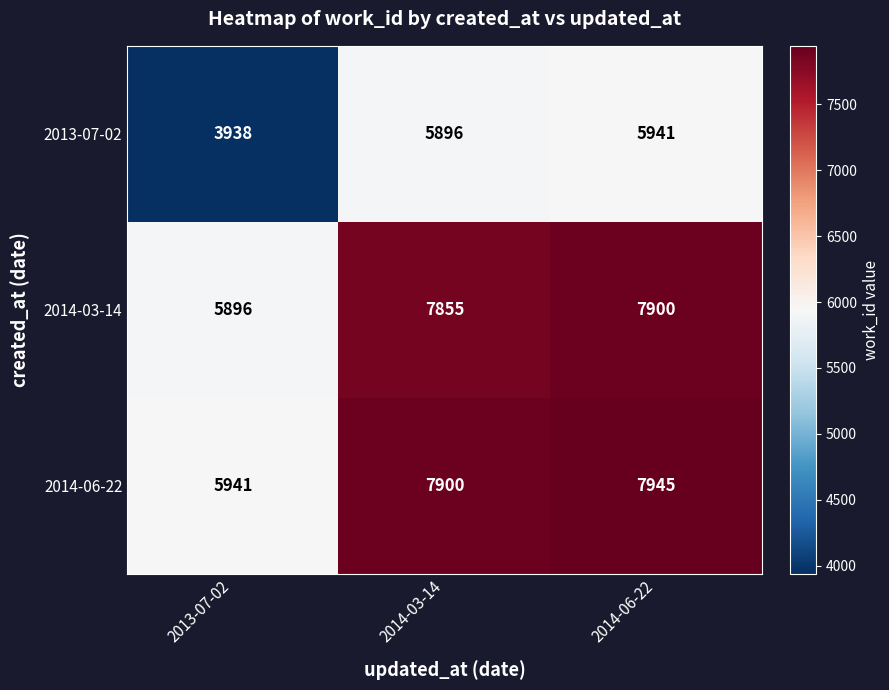

What value does the 2014-03-14 series have at 2014-03-14?

7855